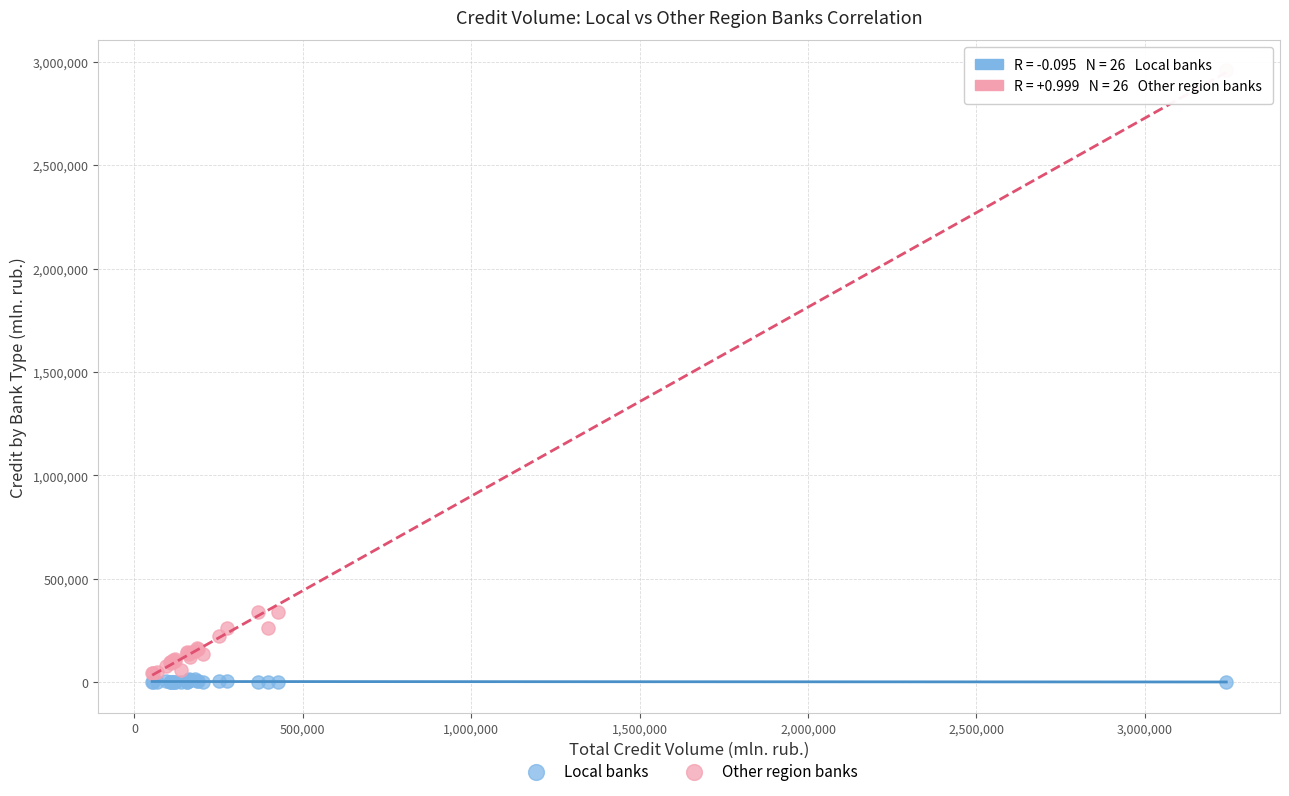

What are all the series names shown in the legend?

Local banks, Other region banks